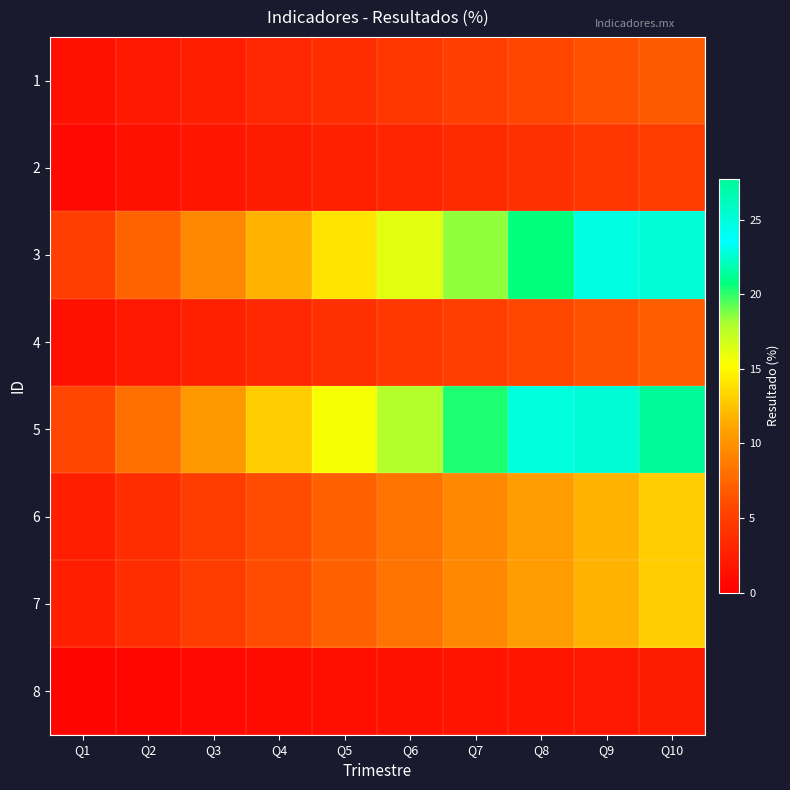

At which category does the chart reach its minimum across all series?

Q1